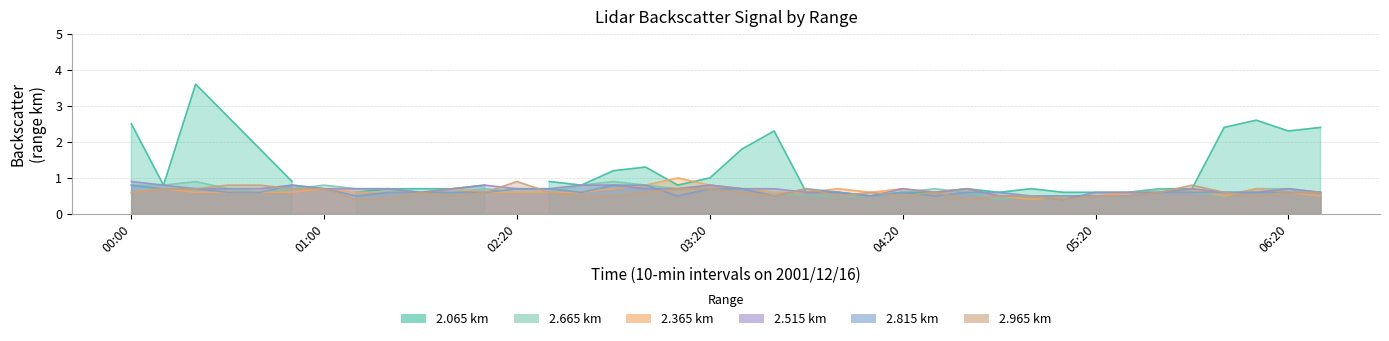

How many times do 2.815 and 2.365 cross each other?

5